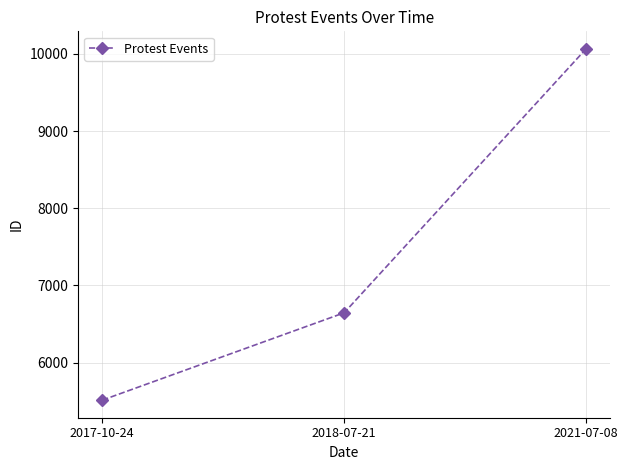

What is the label of the 2nd point from the right?

2018-07-21